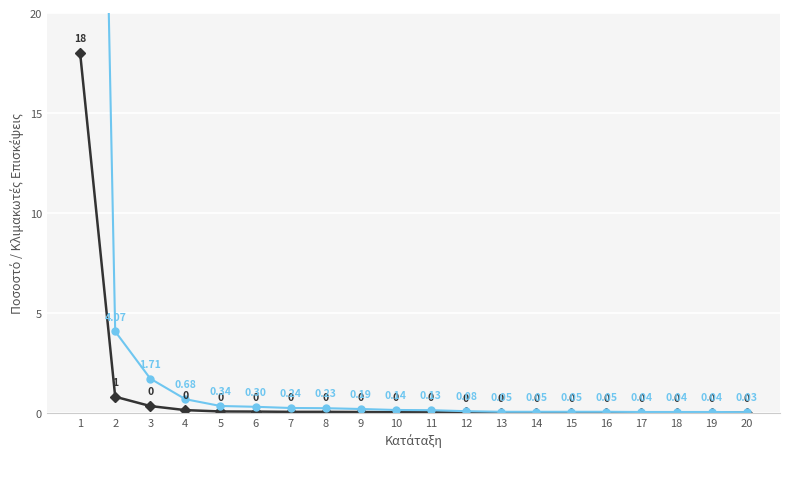

Which series has the largest total across all categories?

% Γενικών Επισκέψεων